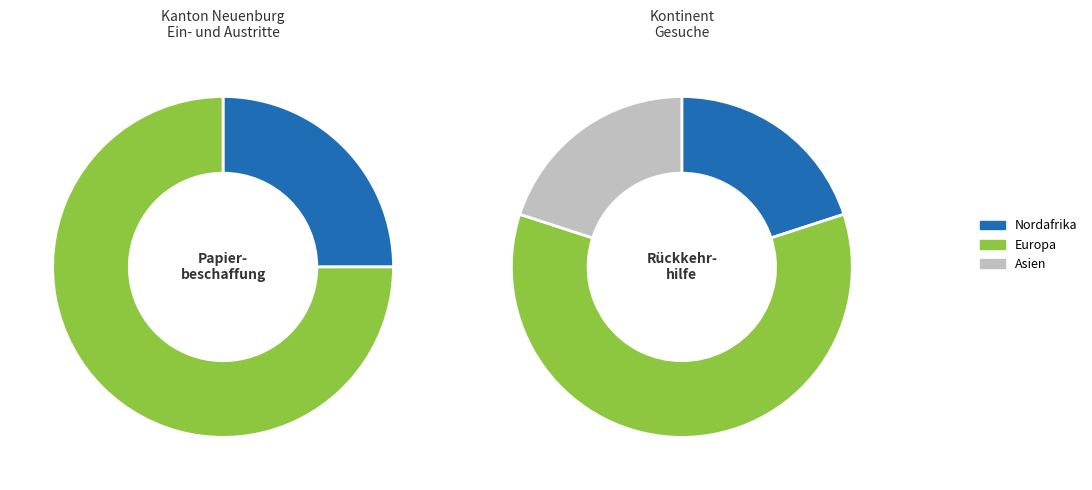

Is the sum of Nordafrika and Ozeanien greater than half?

No